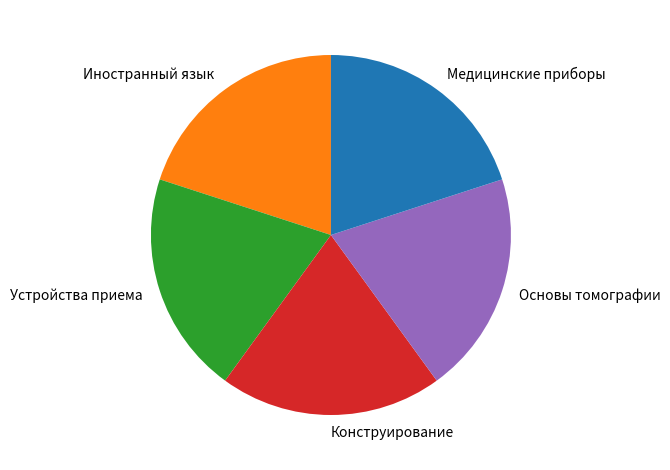

Do Основы томографии and Устройства приема together represent more than half of the pie?

No